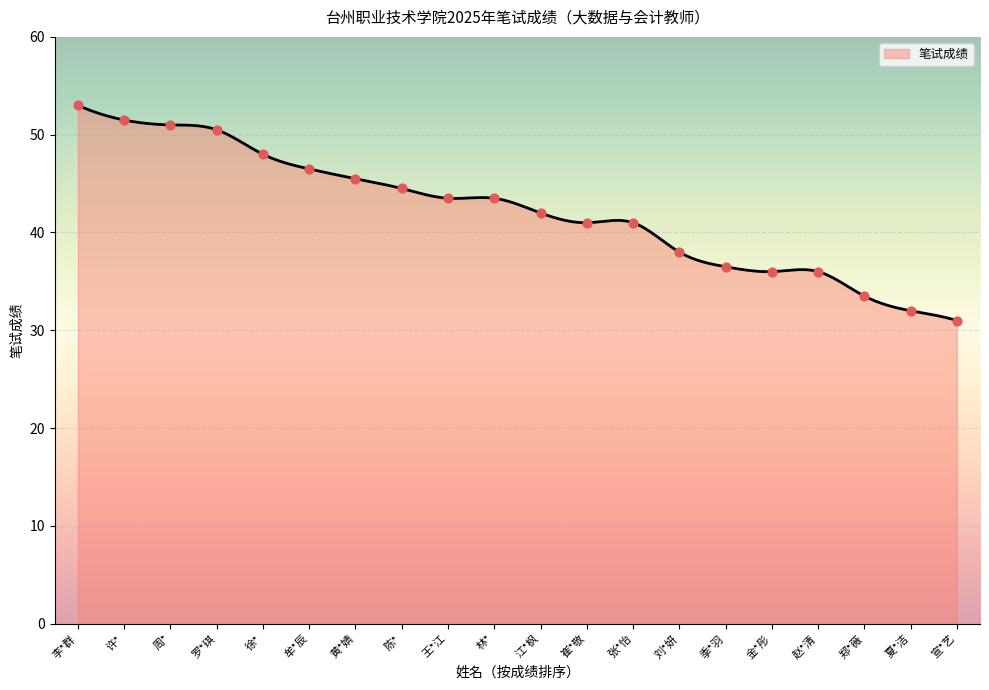

What is the change in value from 牟*辰 to 崔*敬?

-5.5